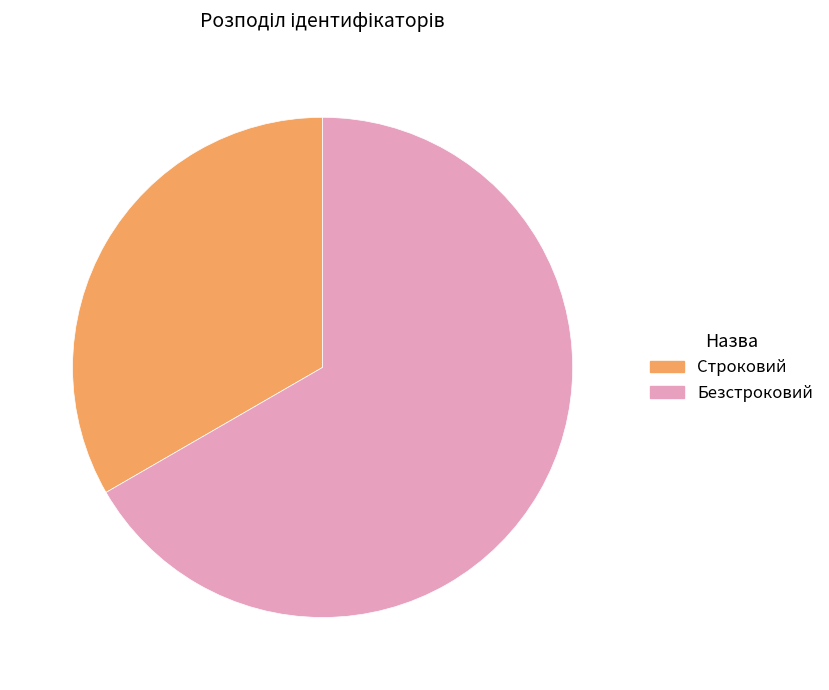

Do Строковий and Безстроковий together represent more than half of the pie?

Yes